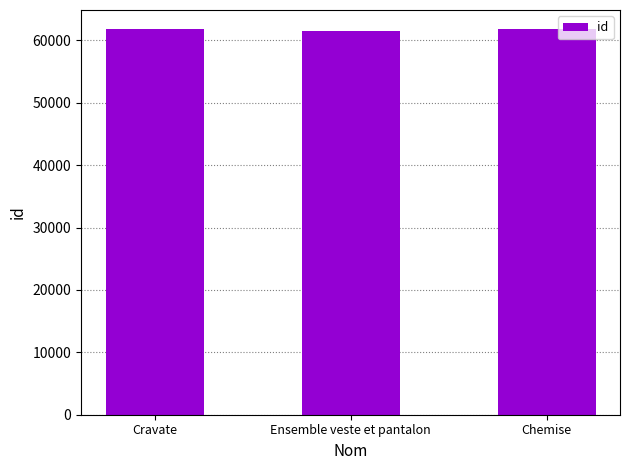

What is the label of the 3rd bar from the right?

Cravate